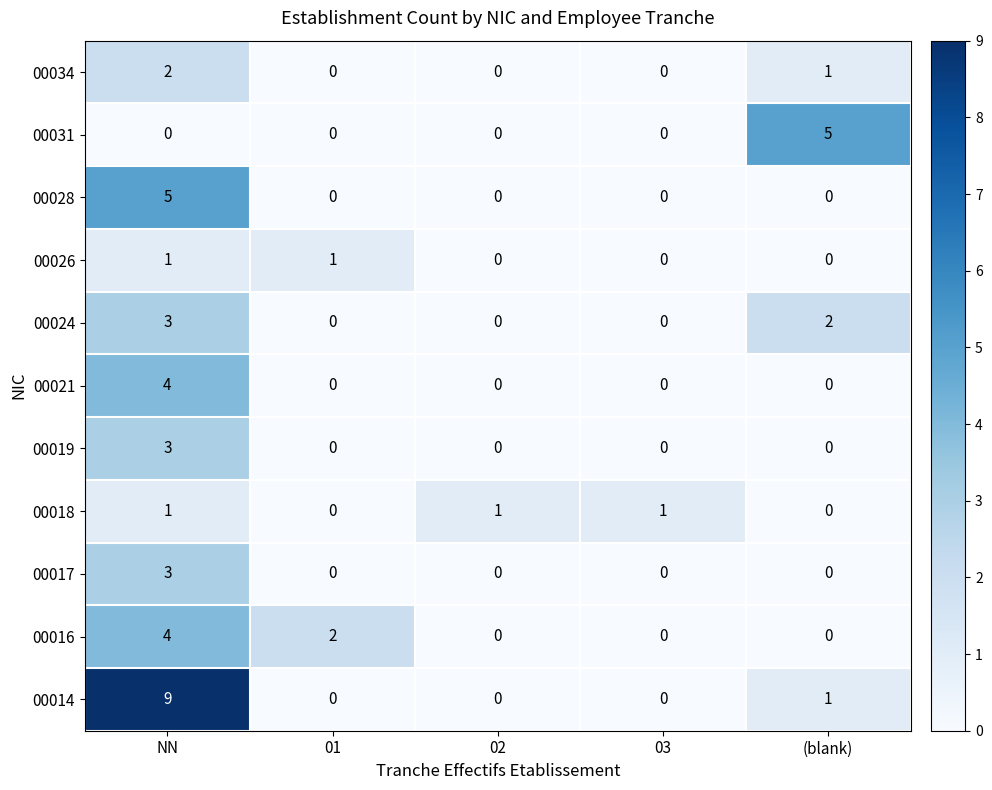

How many values in 00016 are above zero?

2